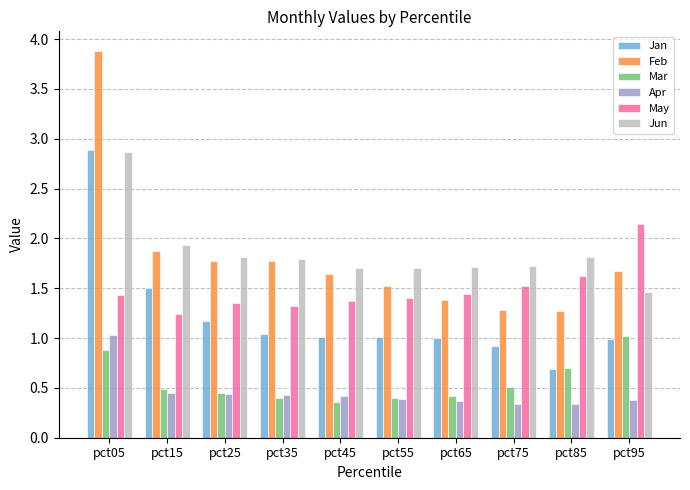

What is the highest value of the Mar series?

1.0